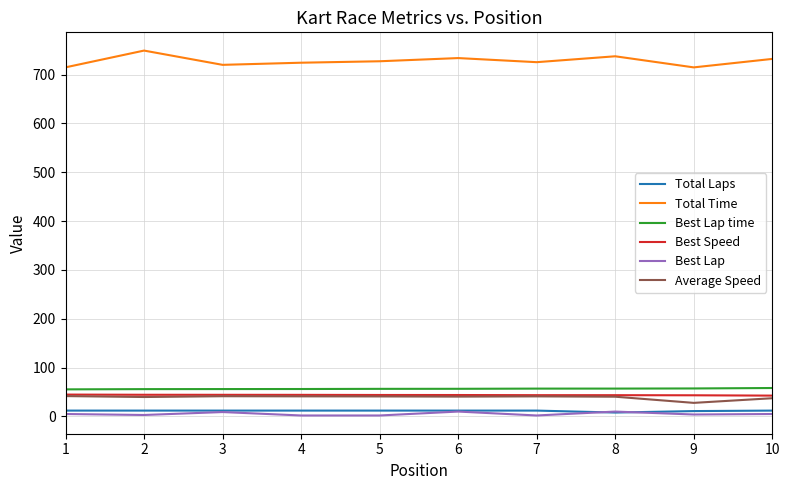

What is the difference between the Total Time values at 9 and 6?

19.1